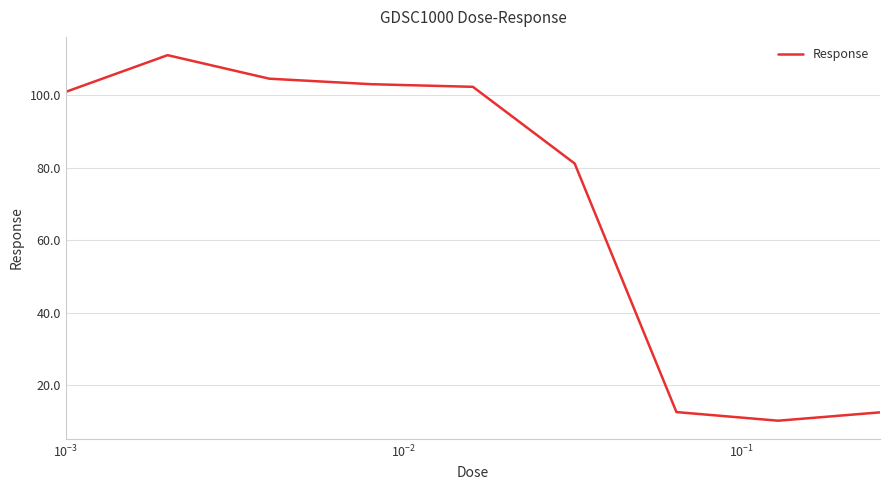

What is the maximum value shown in the chart?

111.1